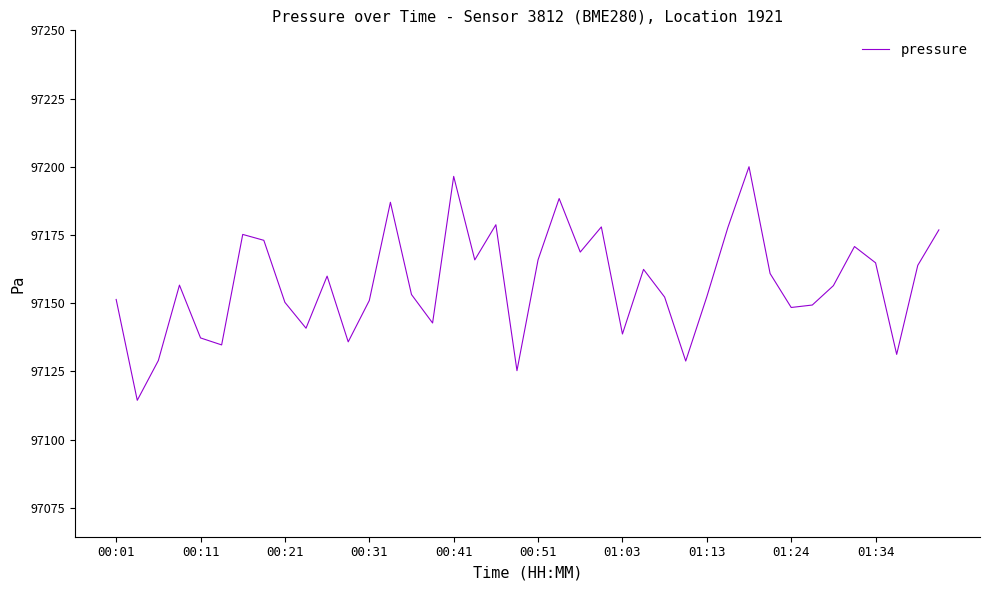

What is the greatest value displayed?

97200.0